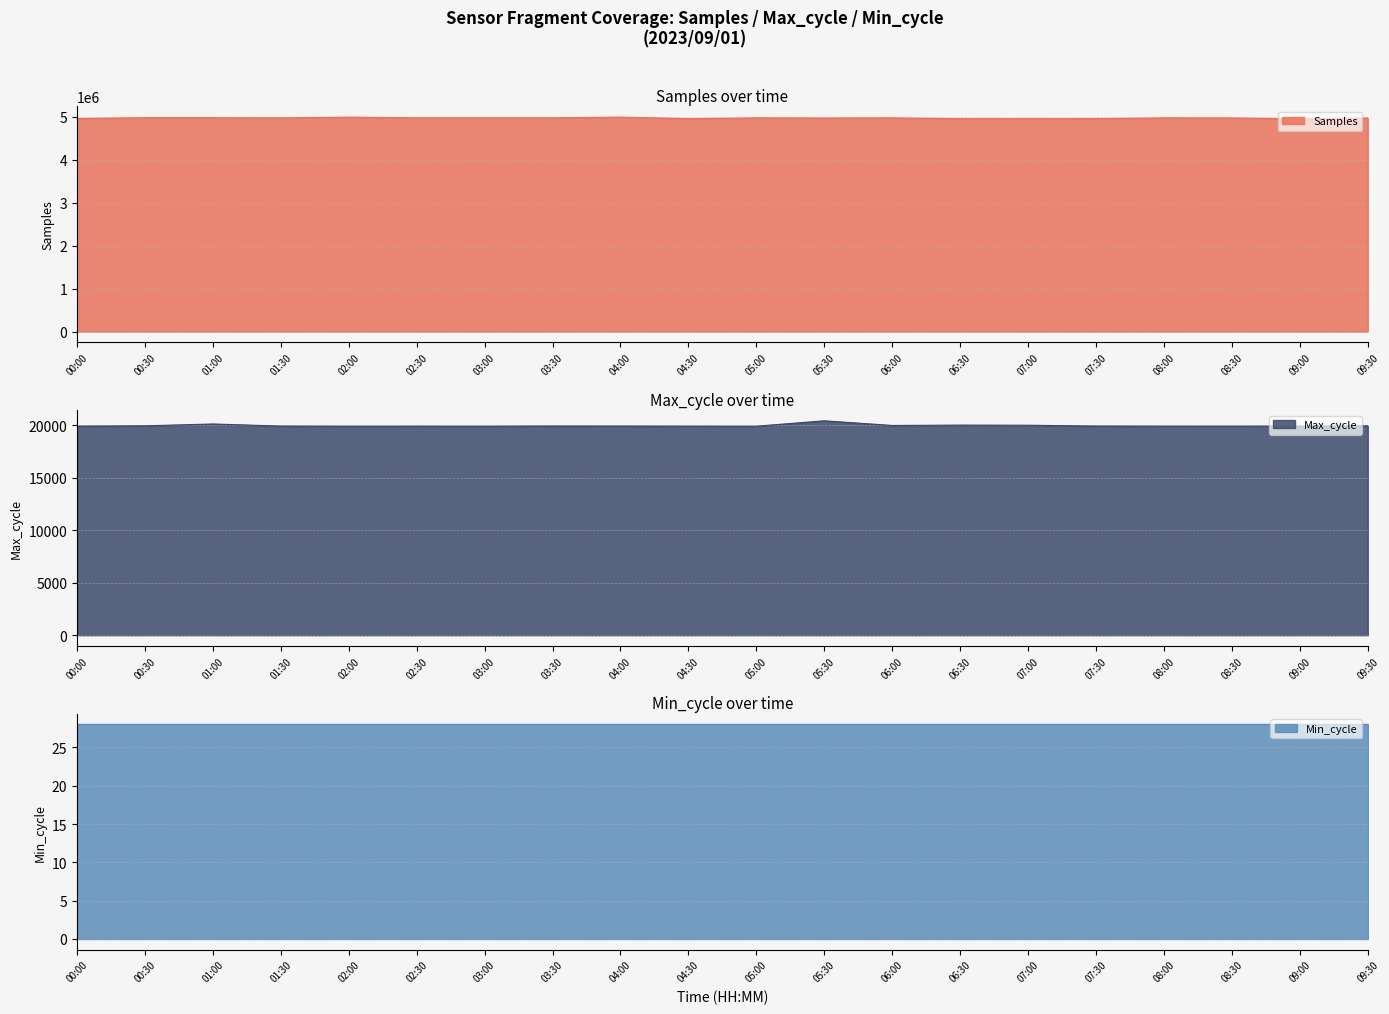

True or false: Samples and Max_cycle cross at least once.

False